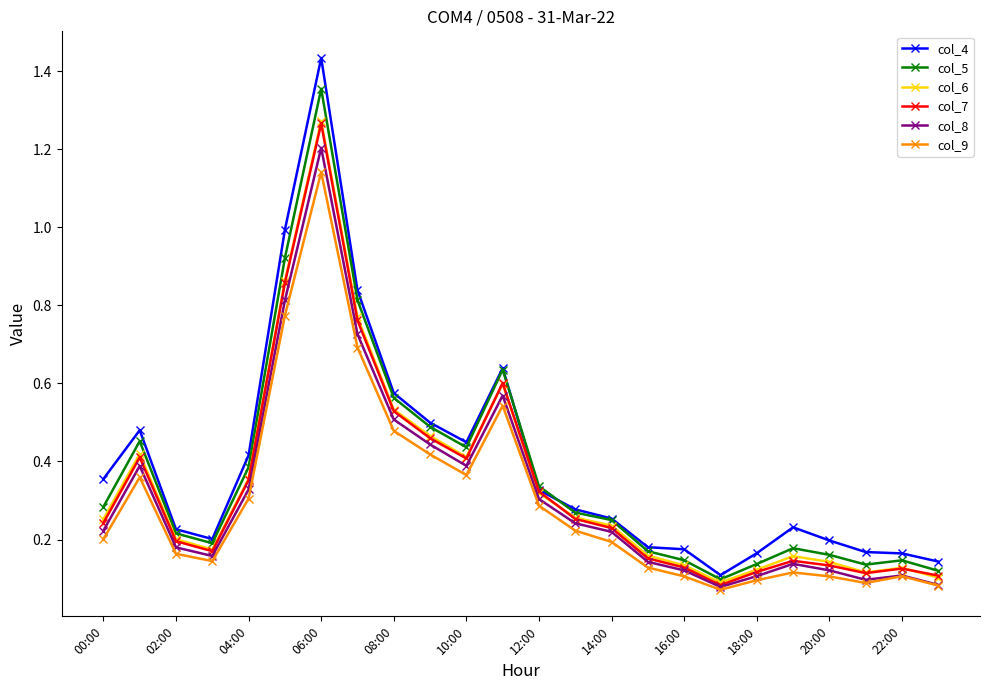

Is this an area chart (filled region under the line)?

No